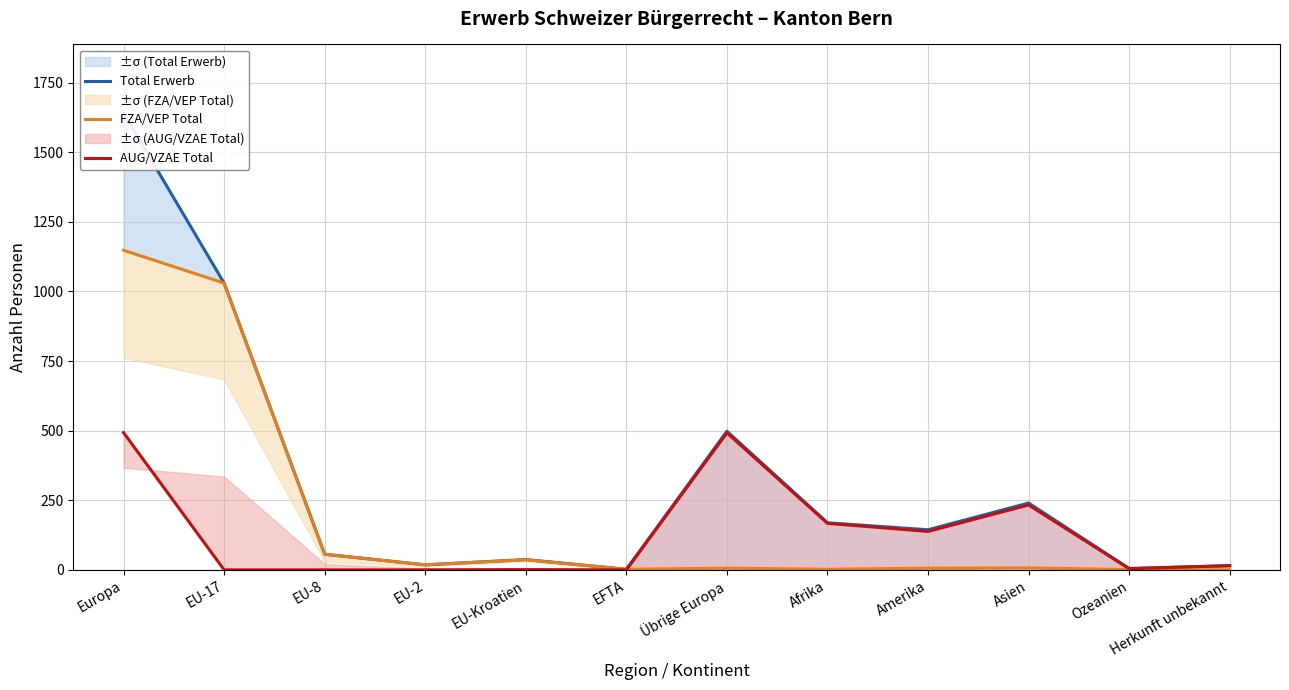

Rank the series by their average value, from highest to lowest.

Total Erwerb, FZA/VEP Total, AUG/VZAE Total